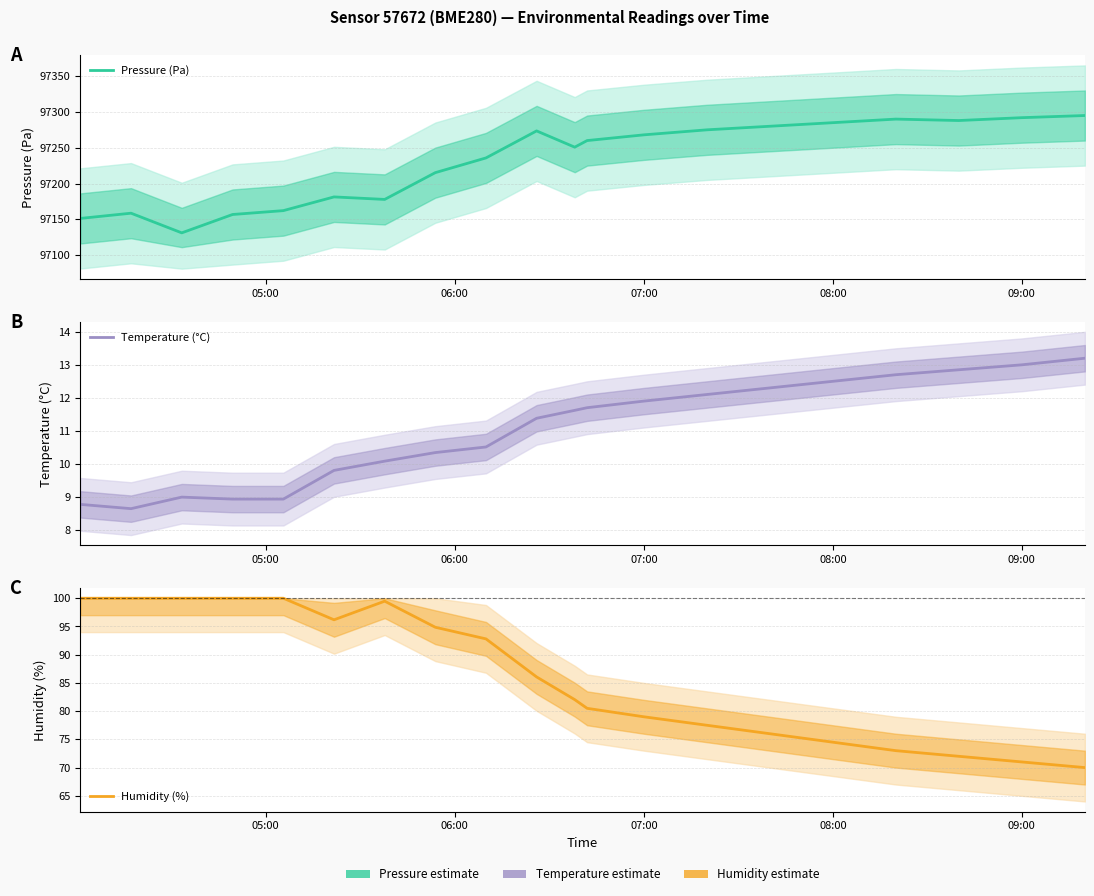

What is the sum of all Humidity (%) values?

1724.9